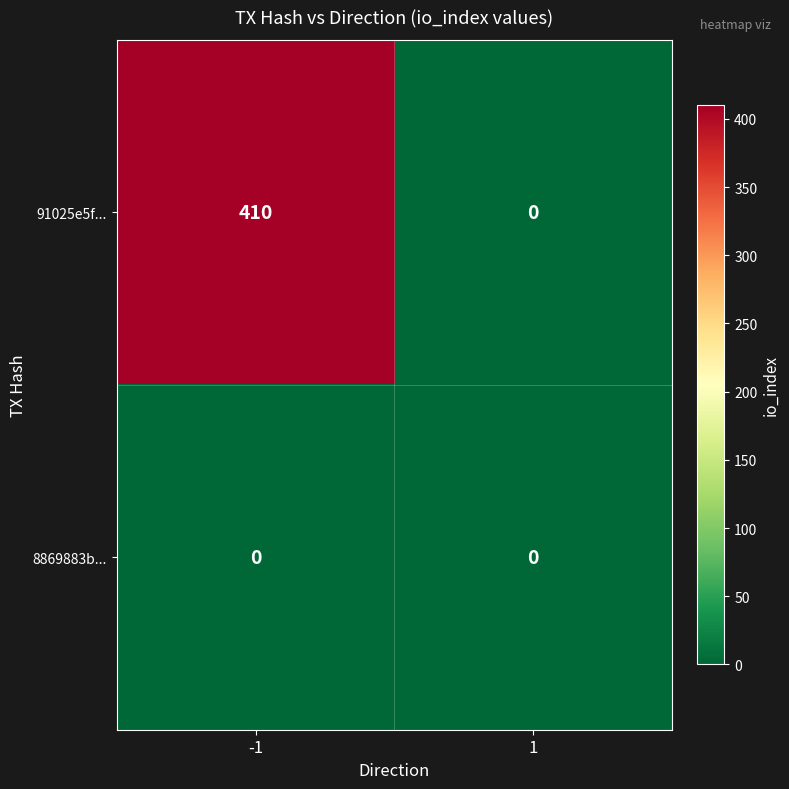

Which series has the largest total across all categories?

91025e5f...